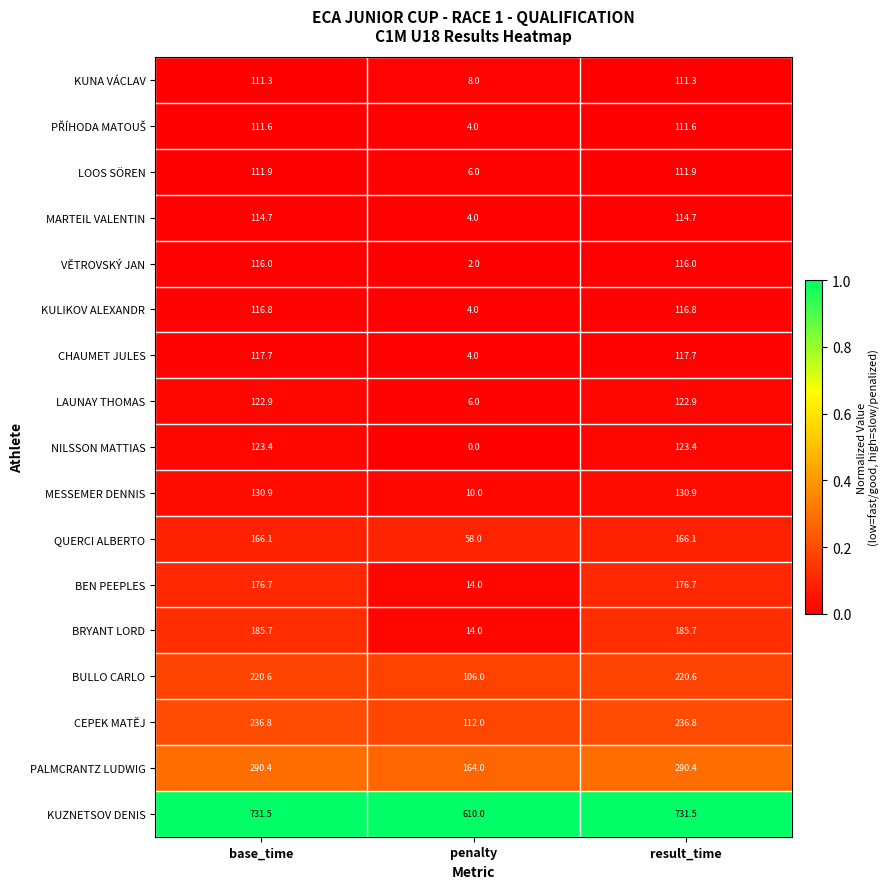

What value does the NILSSON MATTIAS series have at result_time?

123.4